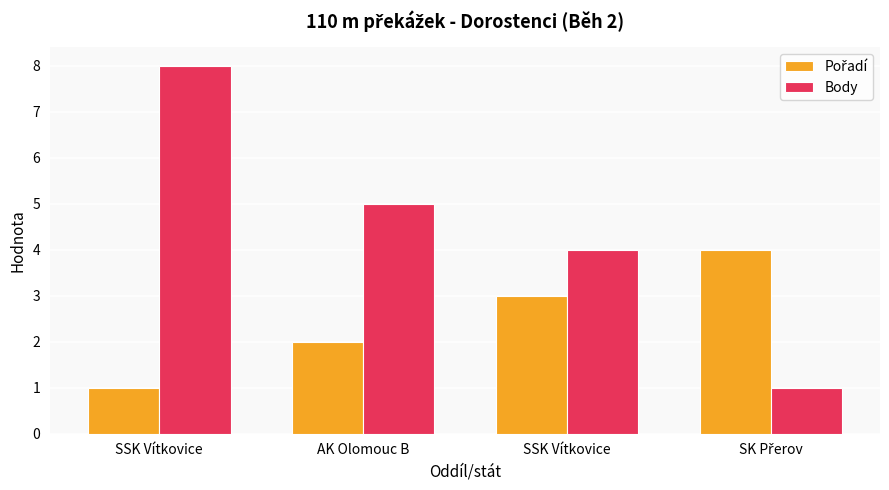

How many distinct data groups are displayed?

2